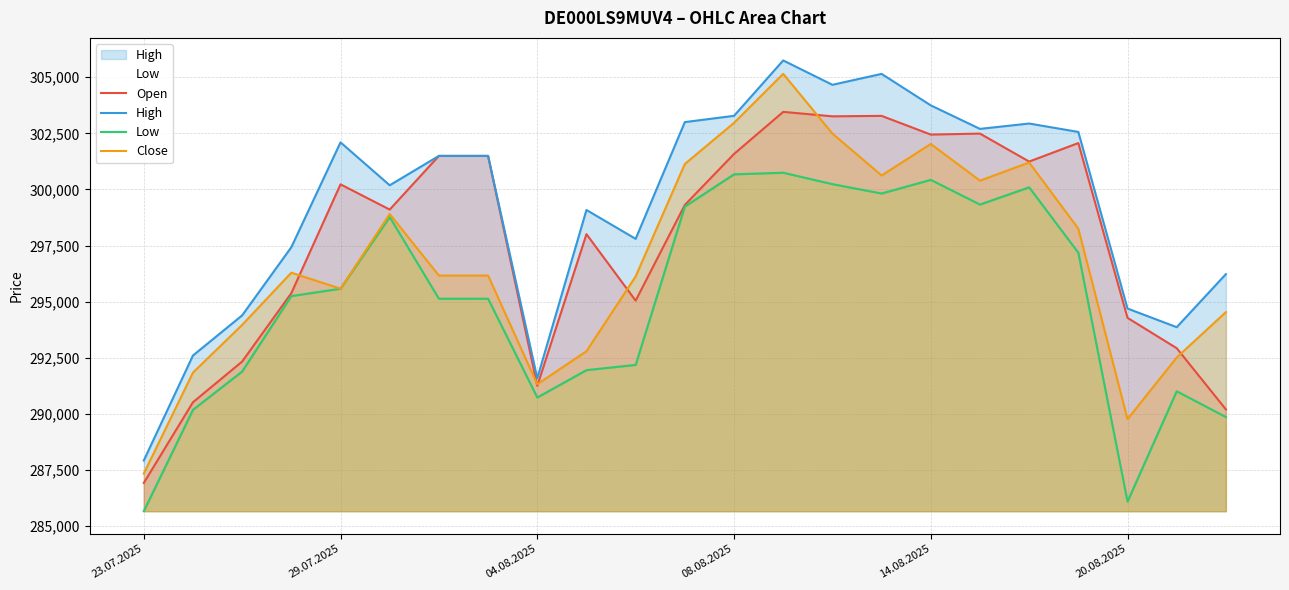

What is the sum of the Close values at 04.08.2025 and 08.08.2025?

594283